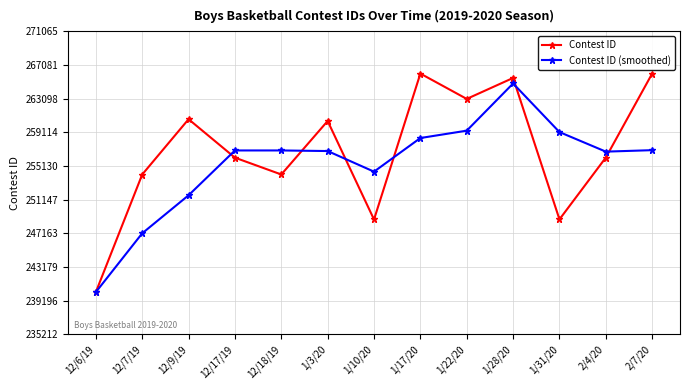

What is the minimum value for Contest ID (smoothed)?

240212.0